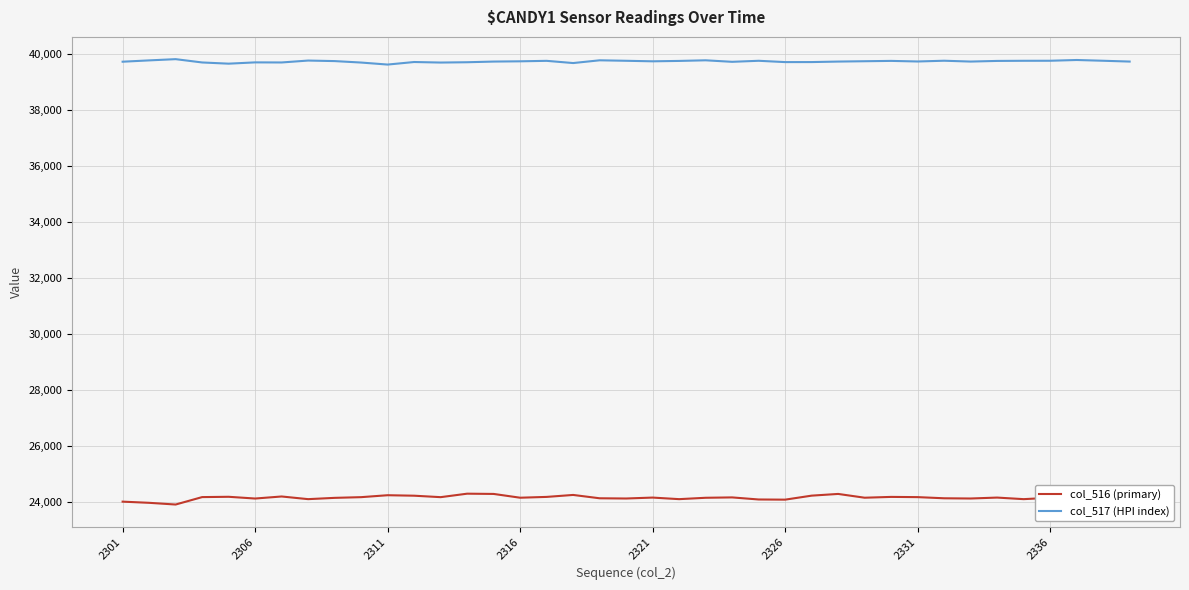

Rank the series by their average value, from lowest to highest.

col_516 (primary), col_517 (HPI index)